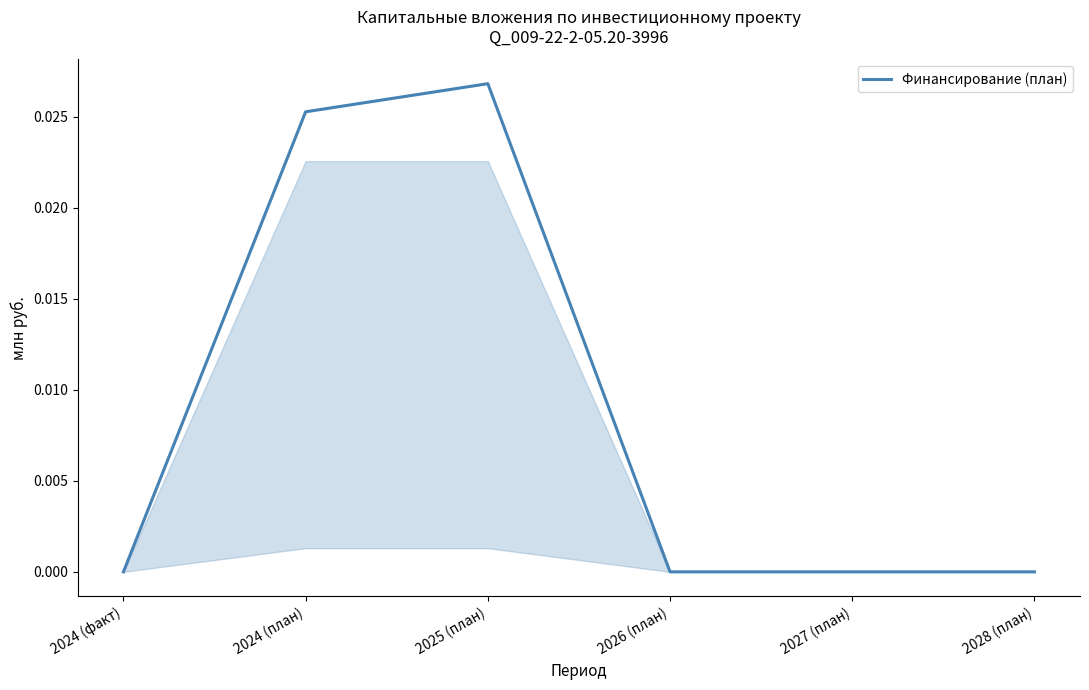

What is the sum of all values?

0.1